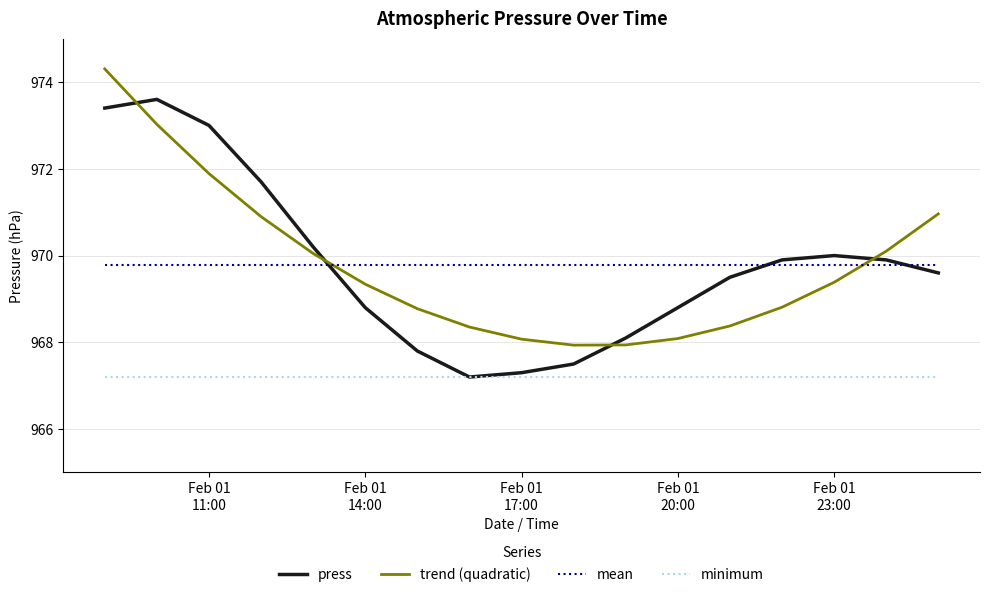

In press, how many points are higher than both neighbors (excluding endpoints)?

2